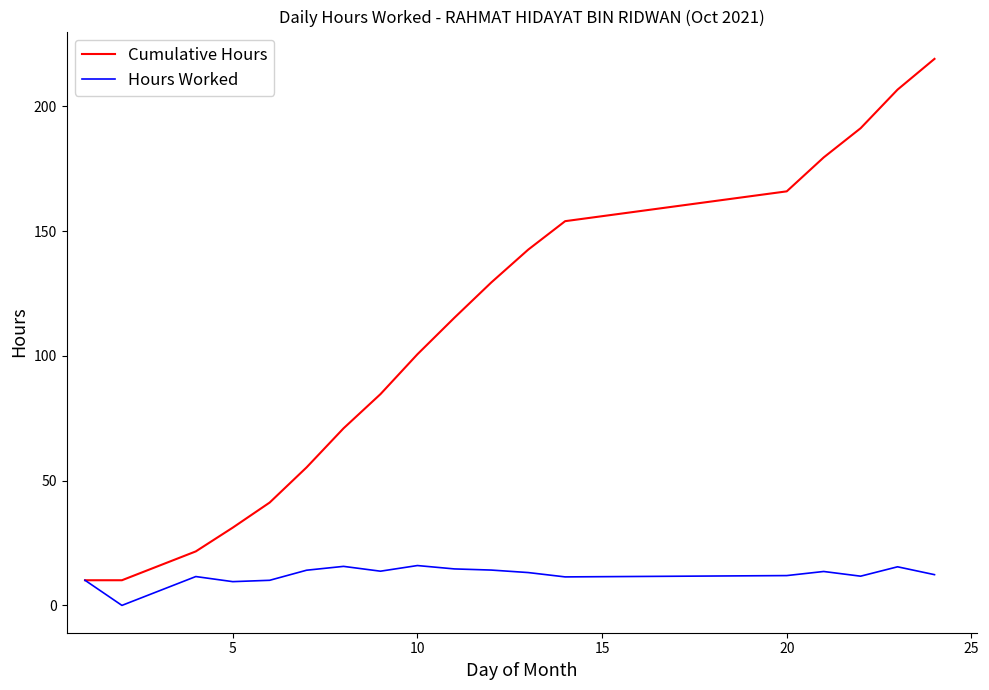

What is the lowest value of the Cumulative Hours series?

10.1